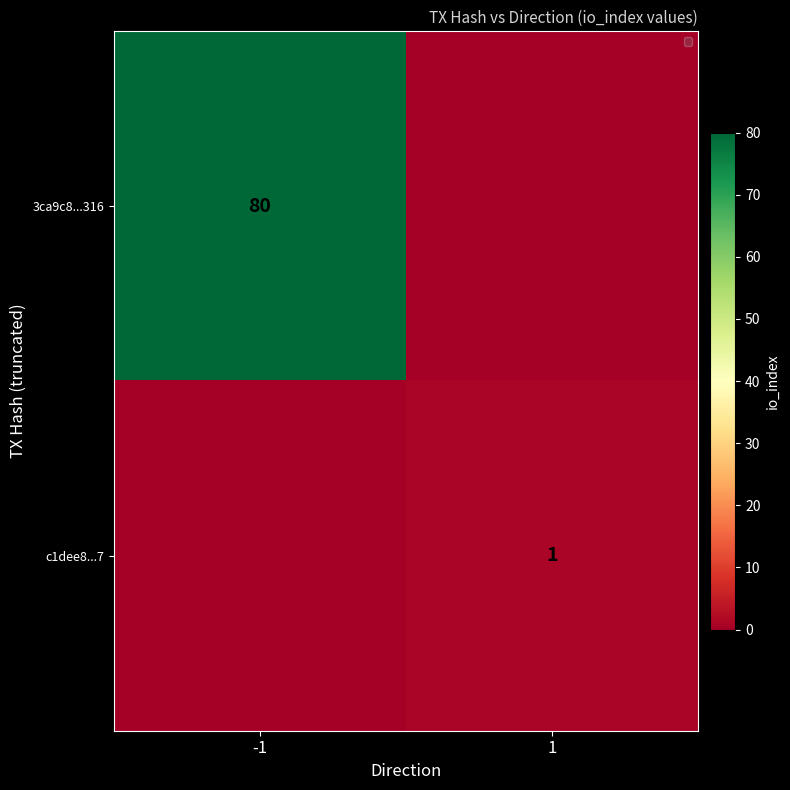

The c1dee8...7 series shows 1 at 1. True or false?

True